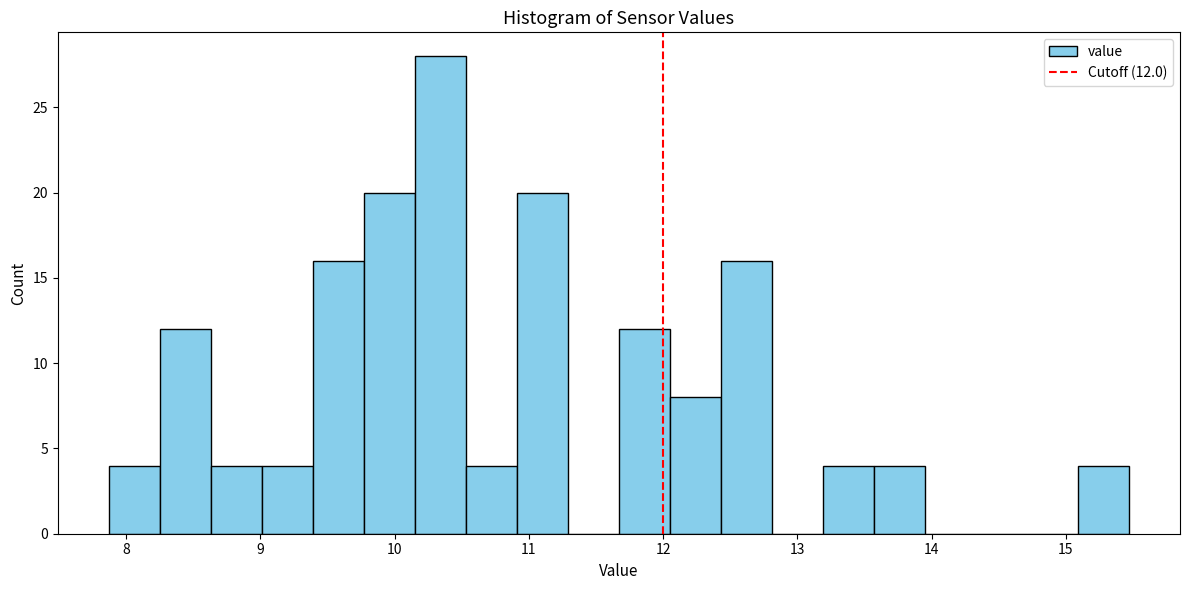

Read against the x-axis, roughly where is the centre of the tallest bar?

10.3